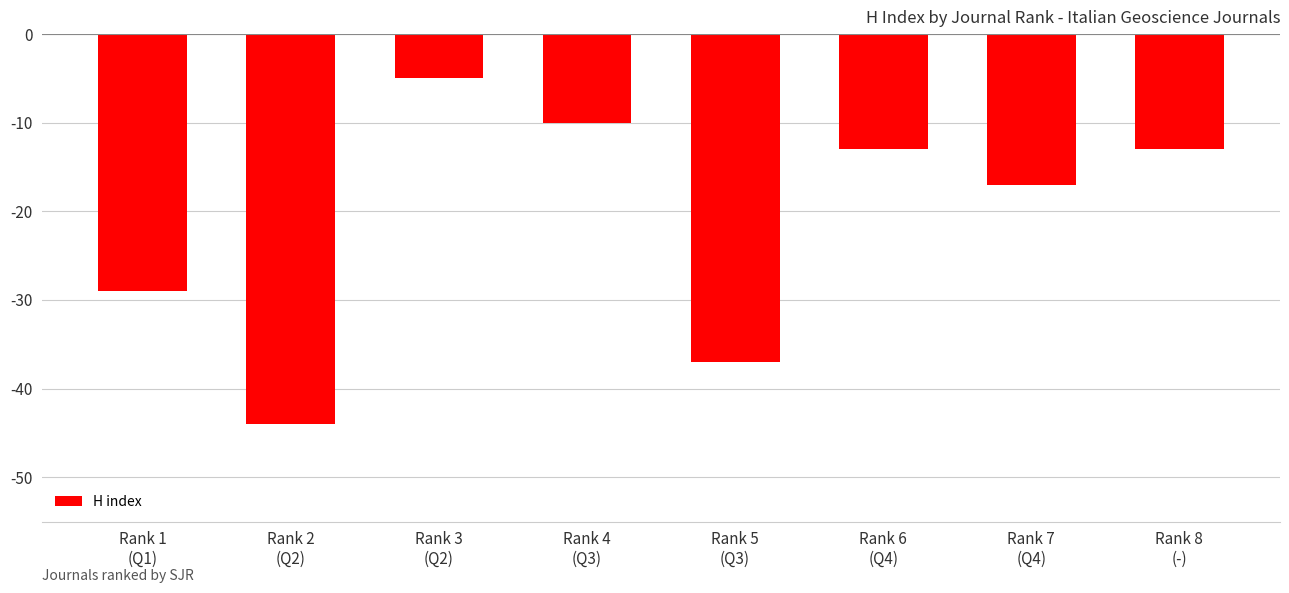

The value at Rank 2
(Q2) is -44. True or false?

True